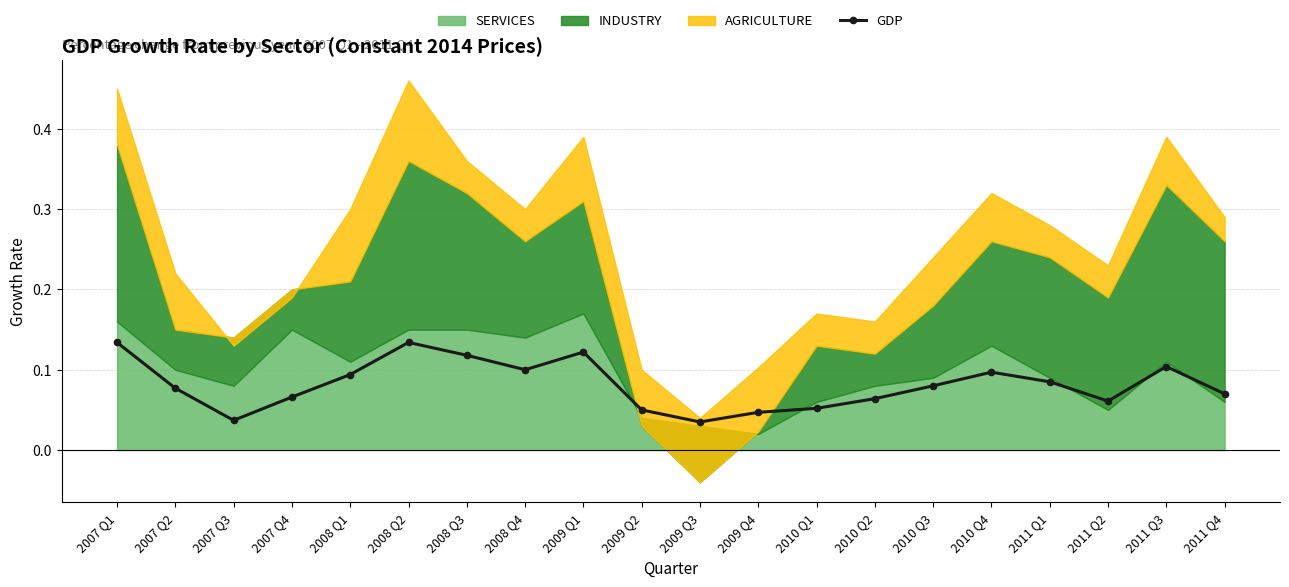

Count the values in the range 0 to 1.

20